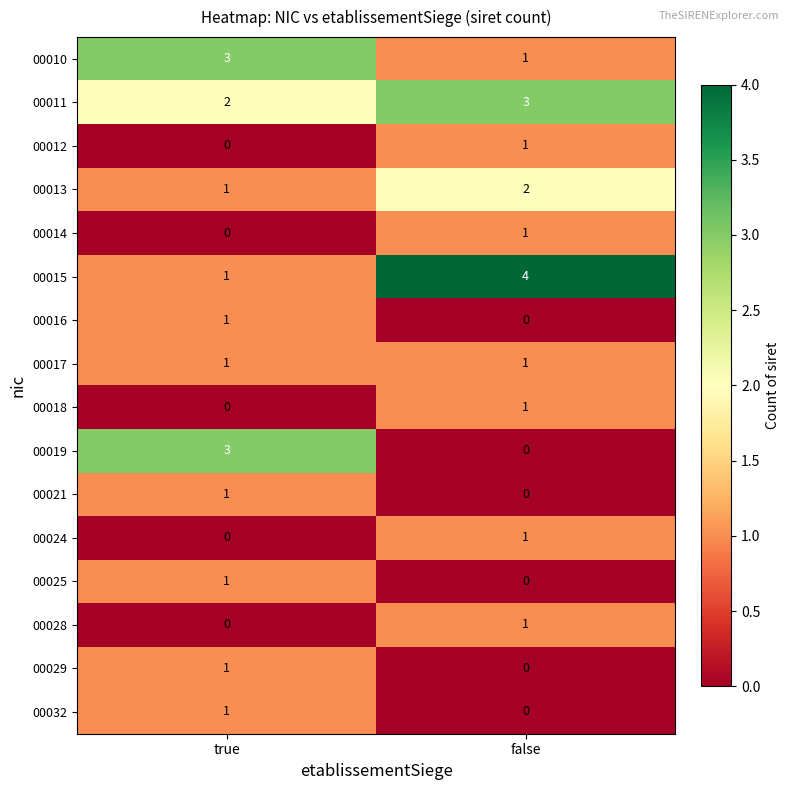

Rank the categories by 00028 value from highest to lowest.

false, true